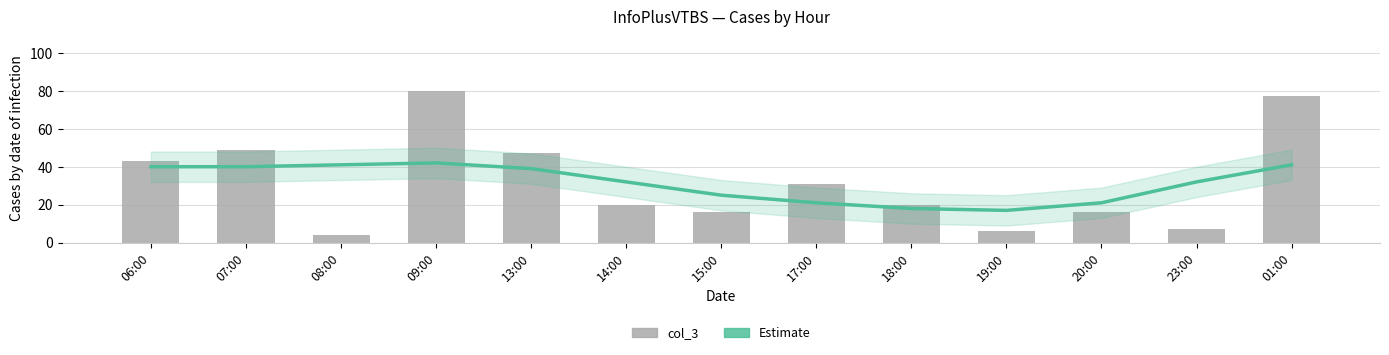

At 19:00, list the series in order from smallest to largest.

col_3, Estimate